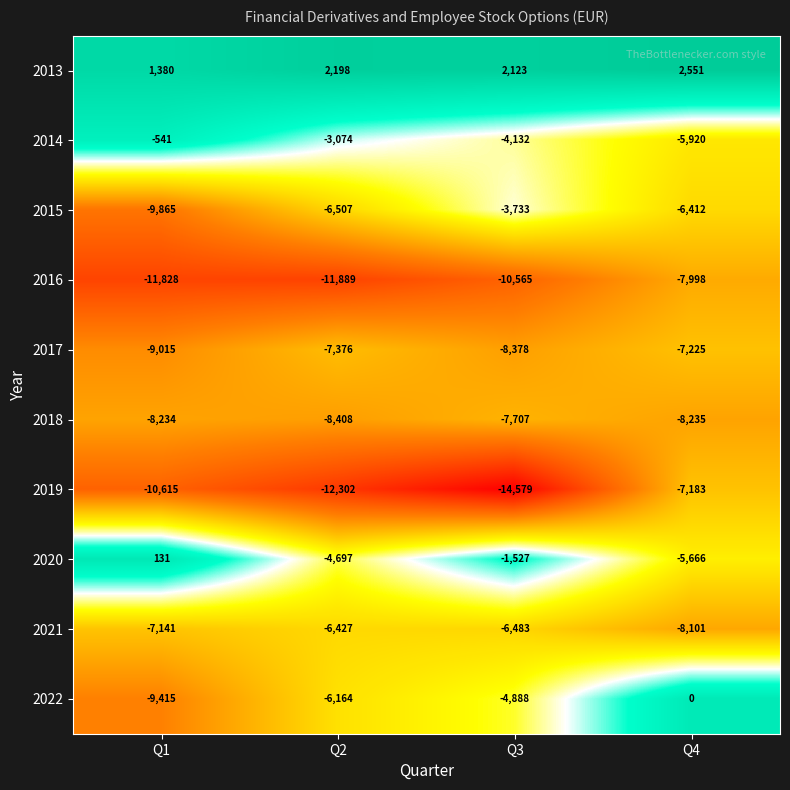

The value of 2014 at Q3 is -2126. True or false?

False